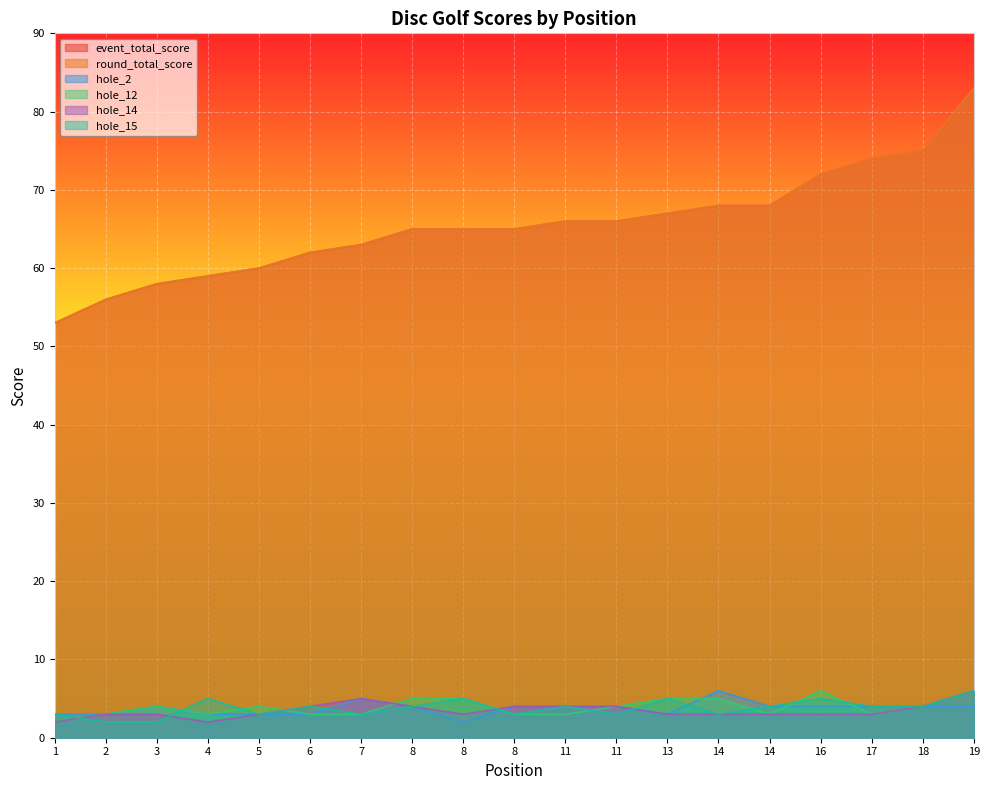

What is the average value of the hole_15 series?

4